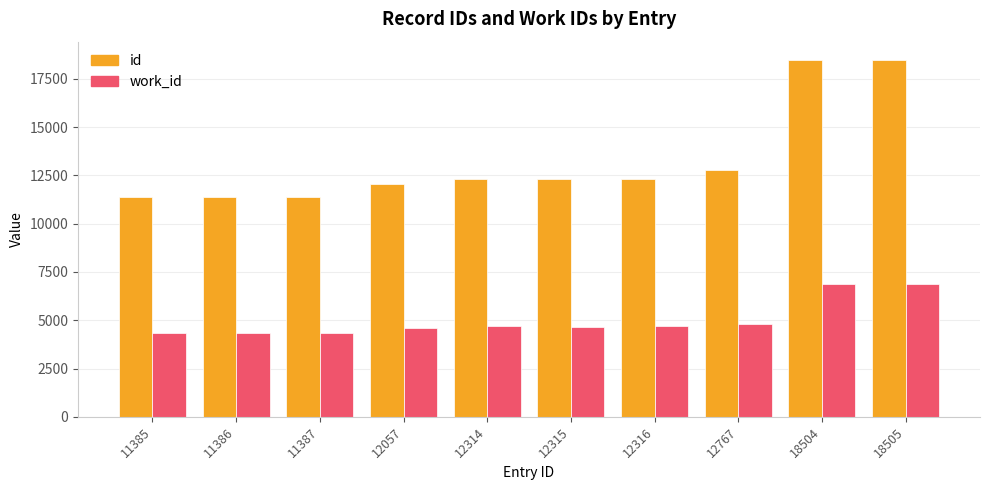

Which series has the widest spread of values?

id